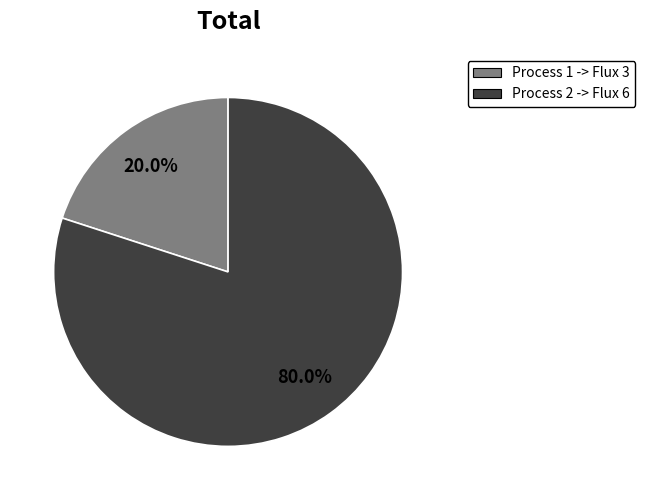

Is there a majority slice in this chart?

Yes